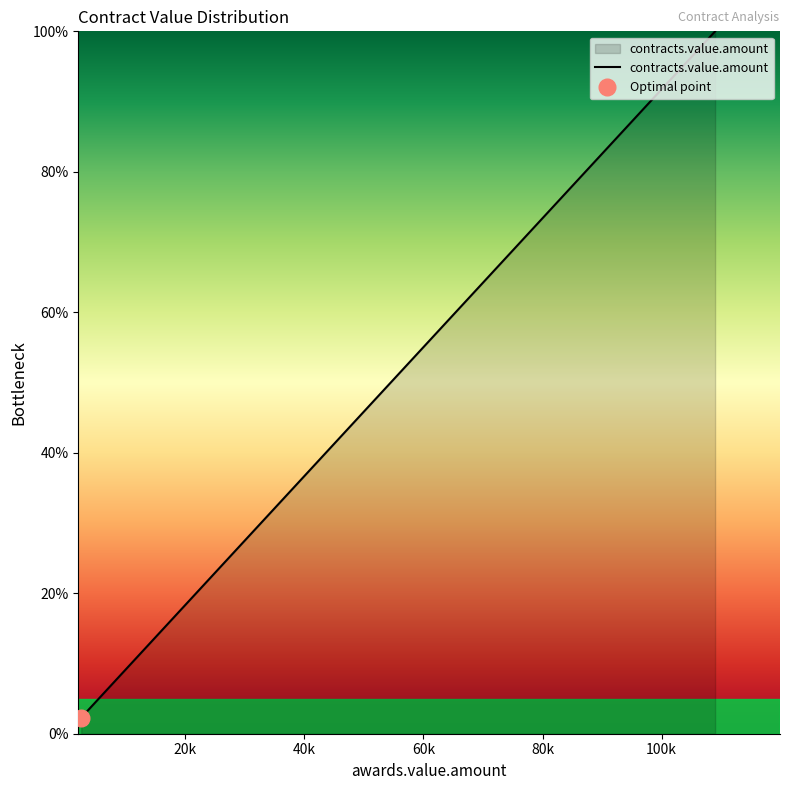

What is the sum of all values?

563.0